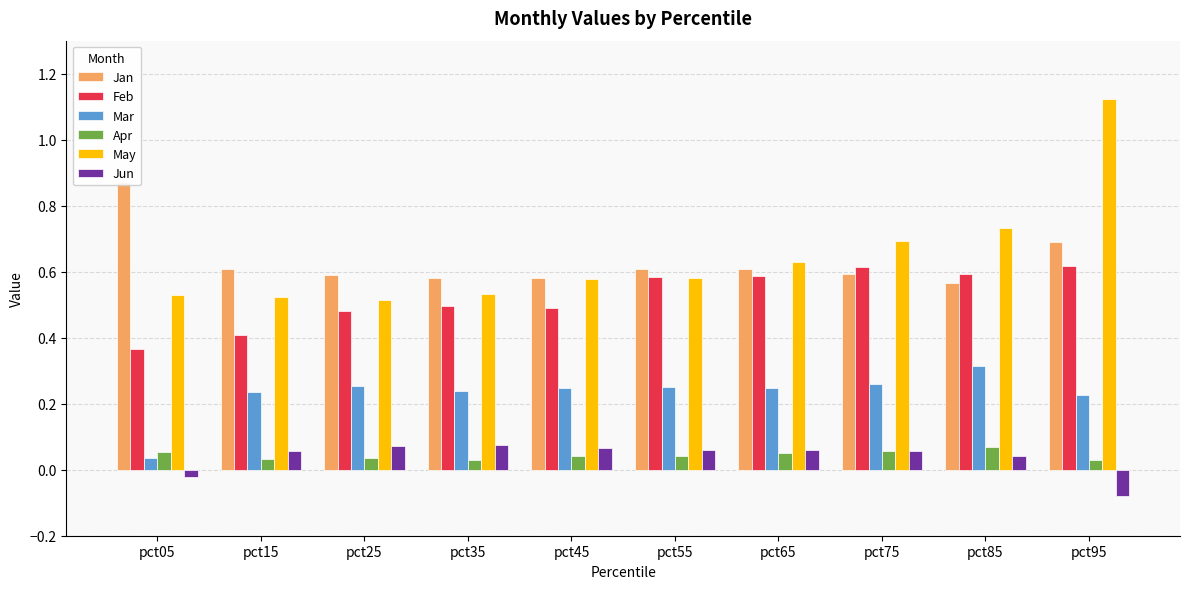

Is it true that May equals 0.2 at pct65?

False